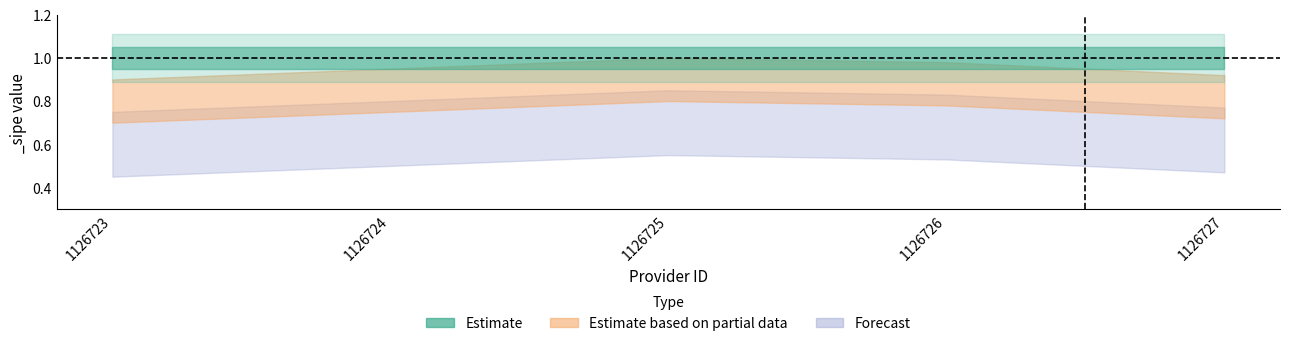

The Estimate based on partial data series shows 0.8 at 1126727. True or false?

True